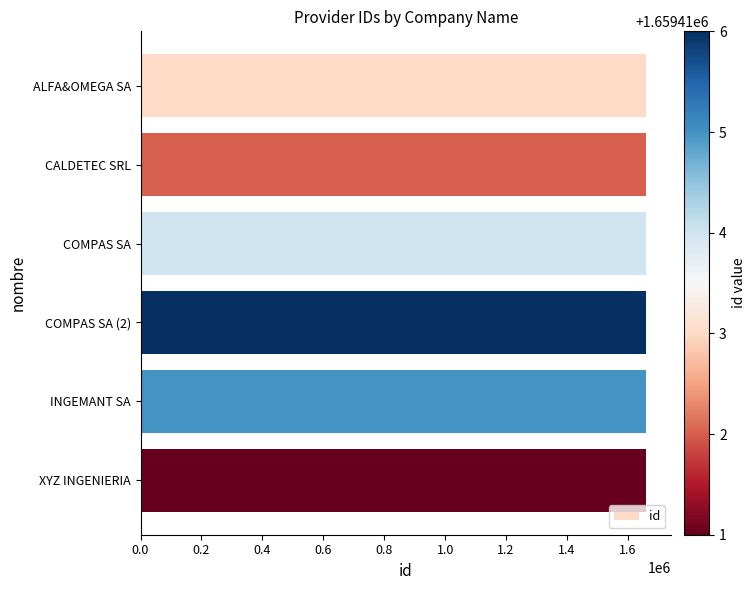

Is it true that the value at INGEMANT SA is 1659415?

True